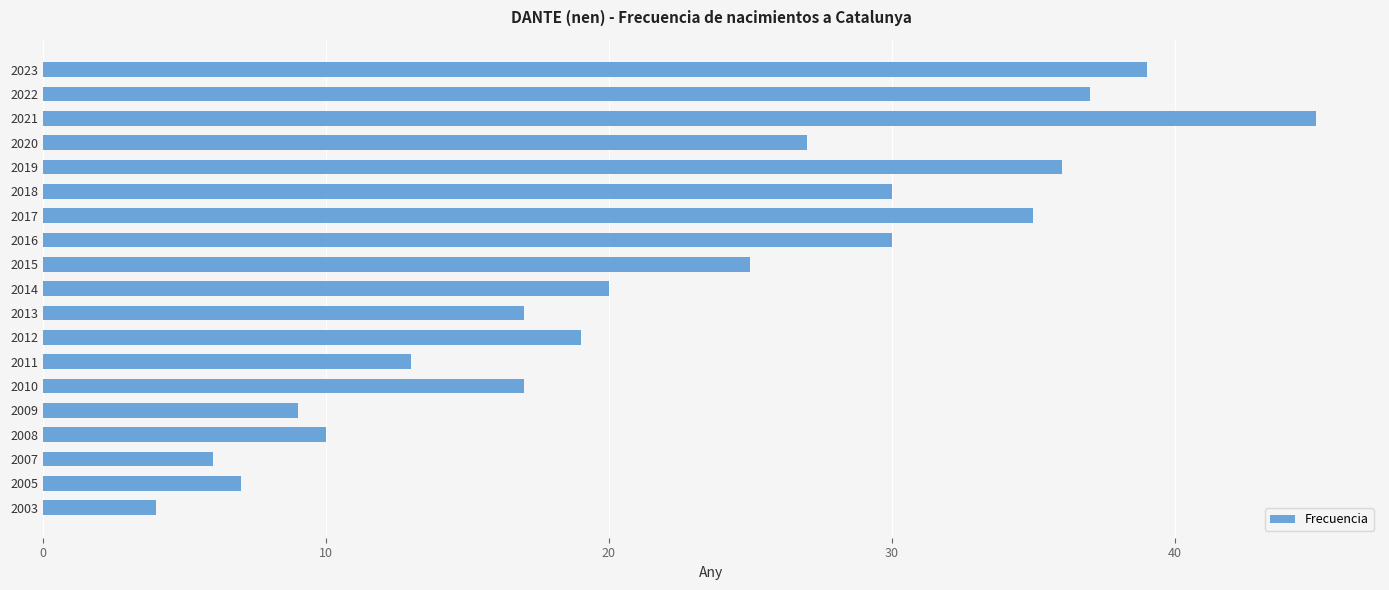

Between 2013 and 2020, which is larger?

2020